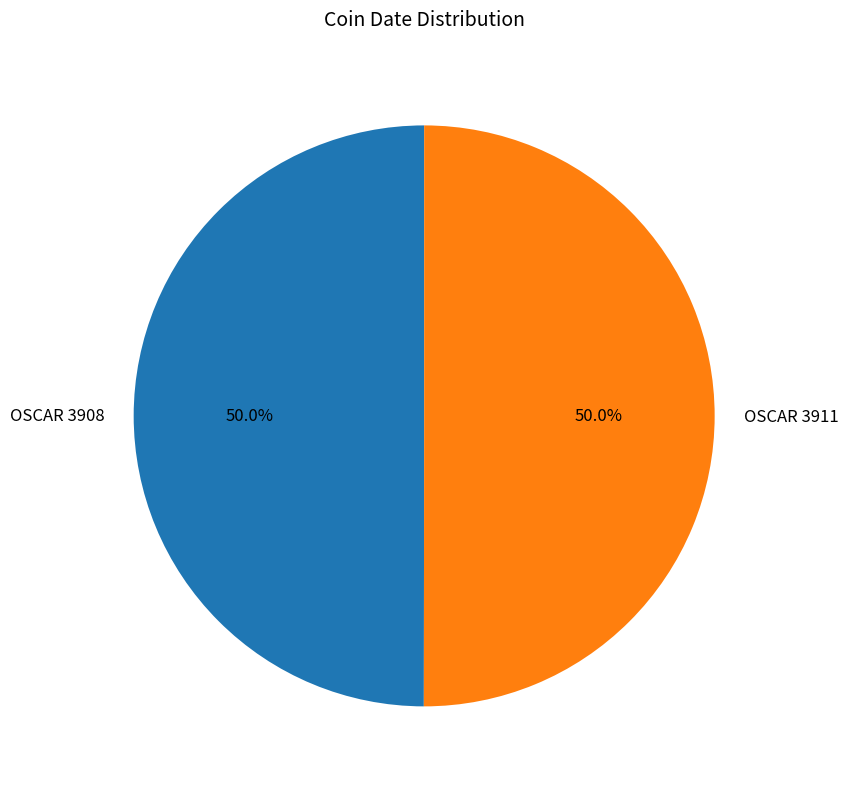

Approximately how many times larger is the value at OSCAR 3911 compared to OSCAR 3908?

1.0